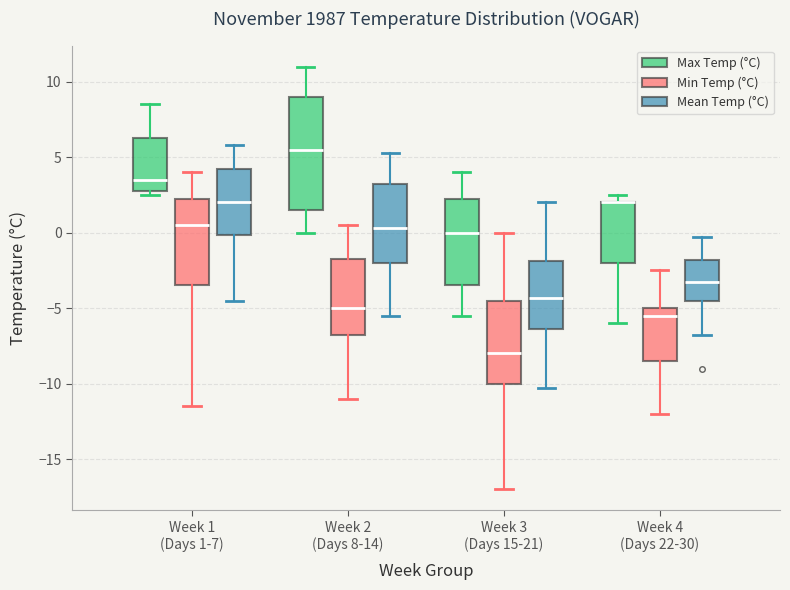

Where does the upper whisker of the box for Week 1 (Days 1-7) (Mean Temp (°C)) end on the y-axis? The values are not printed on the chart, so give them approximately, as read against the axis.

6.0